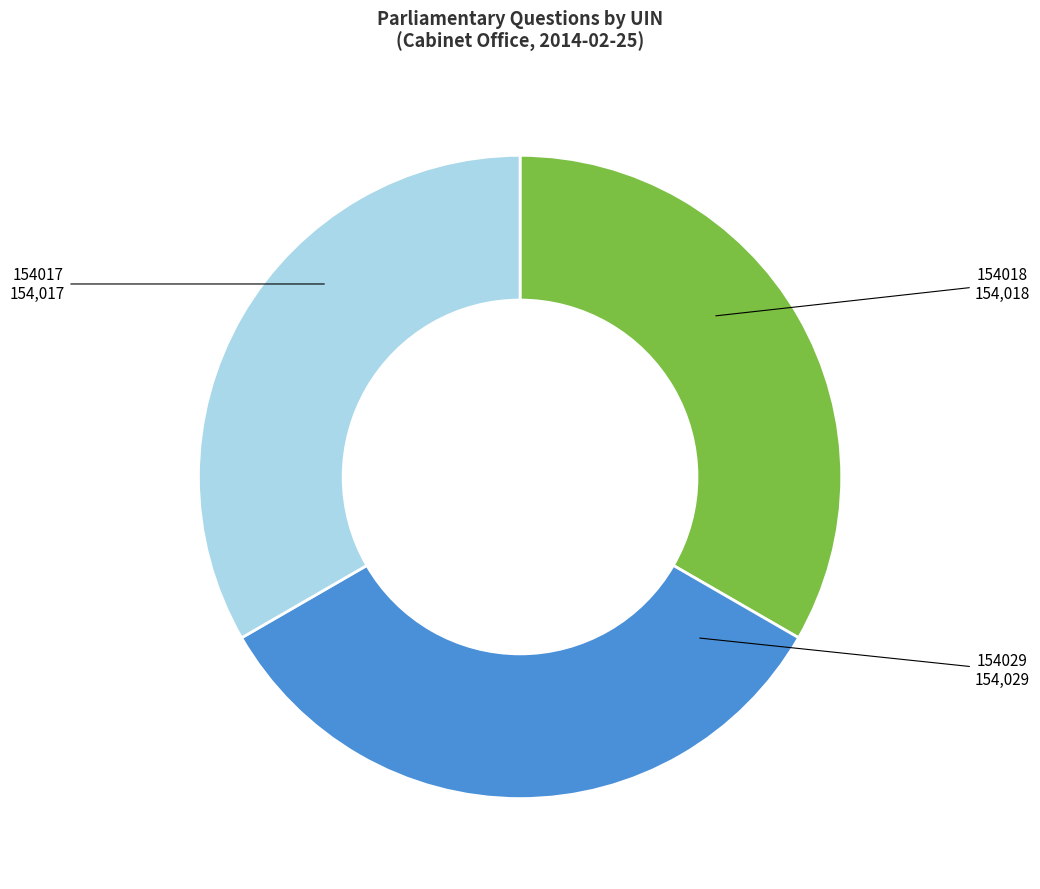

Does any single category account for the majority?

No